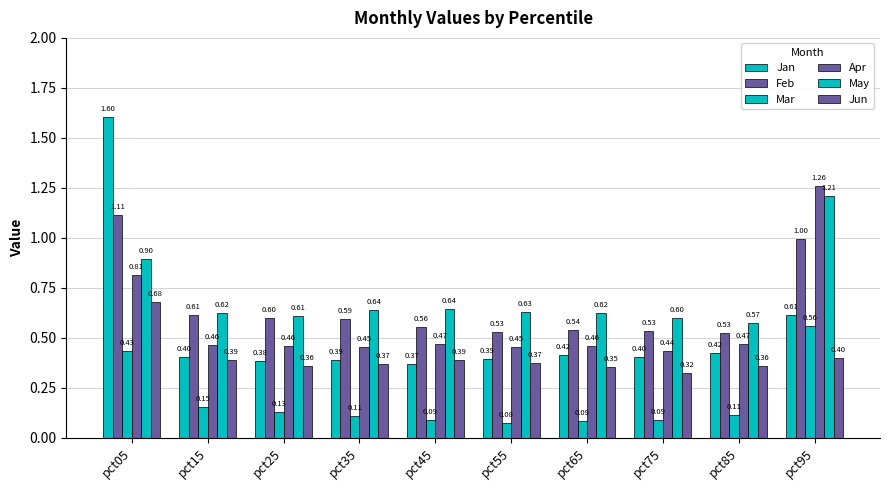

Count the Jun values in the range 0 to 1.

10